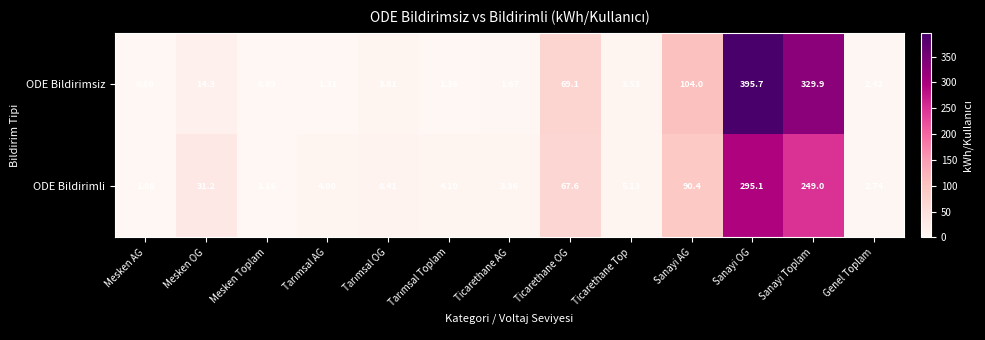

Is the value of ODE Bildirimli at Sanayi OG greater than the value of ODE Bildirimsiz at Sanayi OG?

No